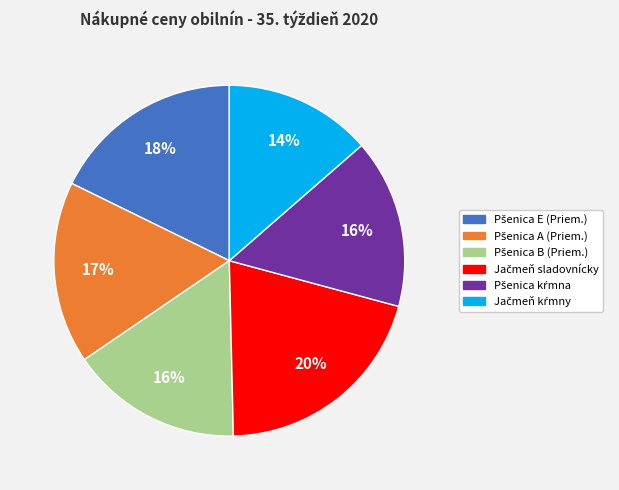

Does any single category account for the majority?

No